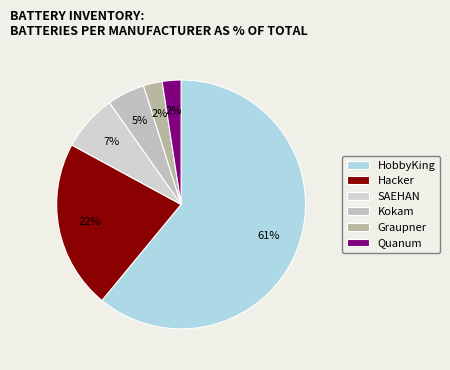

Count the number of slices in the pie.

6